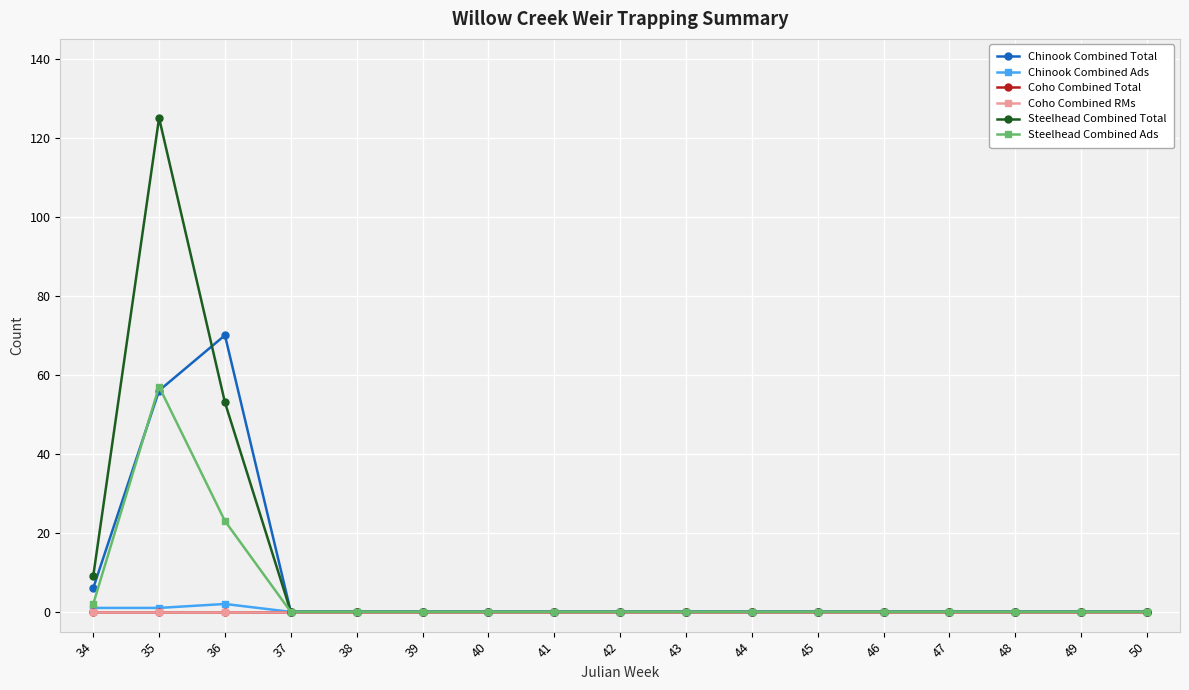

Reading left to right, transcribe all the data shown in this chart.

Chinook Combined Total: 34=6	35=56	36=70	37=0	38=0	39=0	40=0	41=0	42=0	43=0	44=0	45=0	46=0	47=0	48=0	49=0	50=0
Chinook Combined Ads: 34=1	35=1	36=2	37=0	38=0	39=0	40=0	41=0	42=0	43=0	44=0	45=0	46=0	47=0	48=0	49=0	50=0
Coho Combined Total: 34=0	35=0	36=0	37=0	38=0	39=0	40=0	41=0	42=0	43=0	44=0	45=0	46=0	47=0	48=0	49=0	50=0
Coho Combined RMs: 34=0	35=0	36=0	37=0	38=0	39=0	40=0	41=0	42=0	43=0	44=0	45=0	46=0	47=0	48=0	49=0	50=0
Steelhead Combined Total: 34=9	35=125	36=53	37=0	38=0	39=0	40=0	41=0	42=0	43=0	44=0	45=0	46=0	47=0	48=0	49=0	50=0
Steelhead Combined Ads: 34=2	35=57	36=23	37=0	38=0	39=0	40=0	41=0	42=0	43=0	44=0	45=0	46=0	47=0	48=0	49=0	50=0